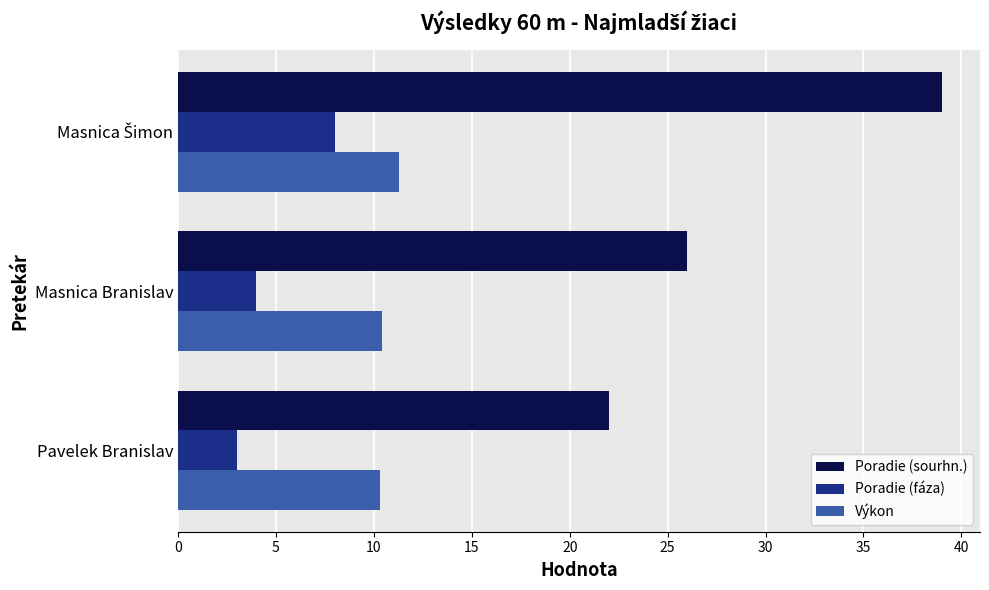

The value of Poradie (sourhn.) at Masnica Branislav is 26.0. True or false?

True